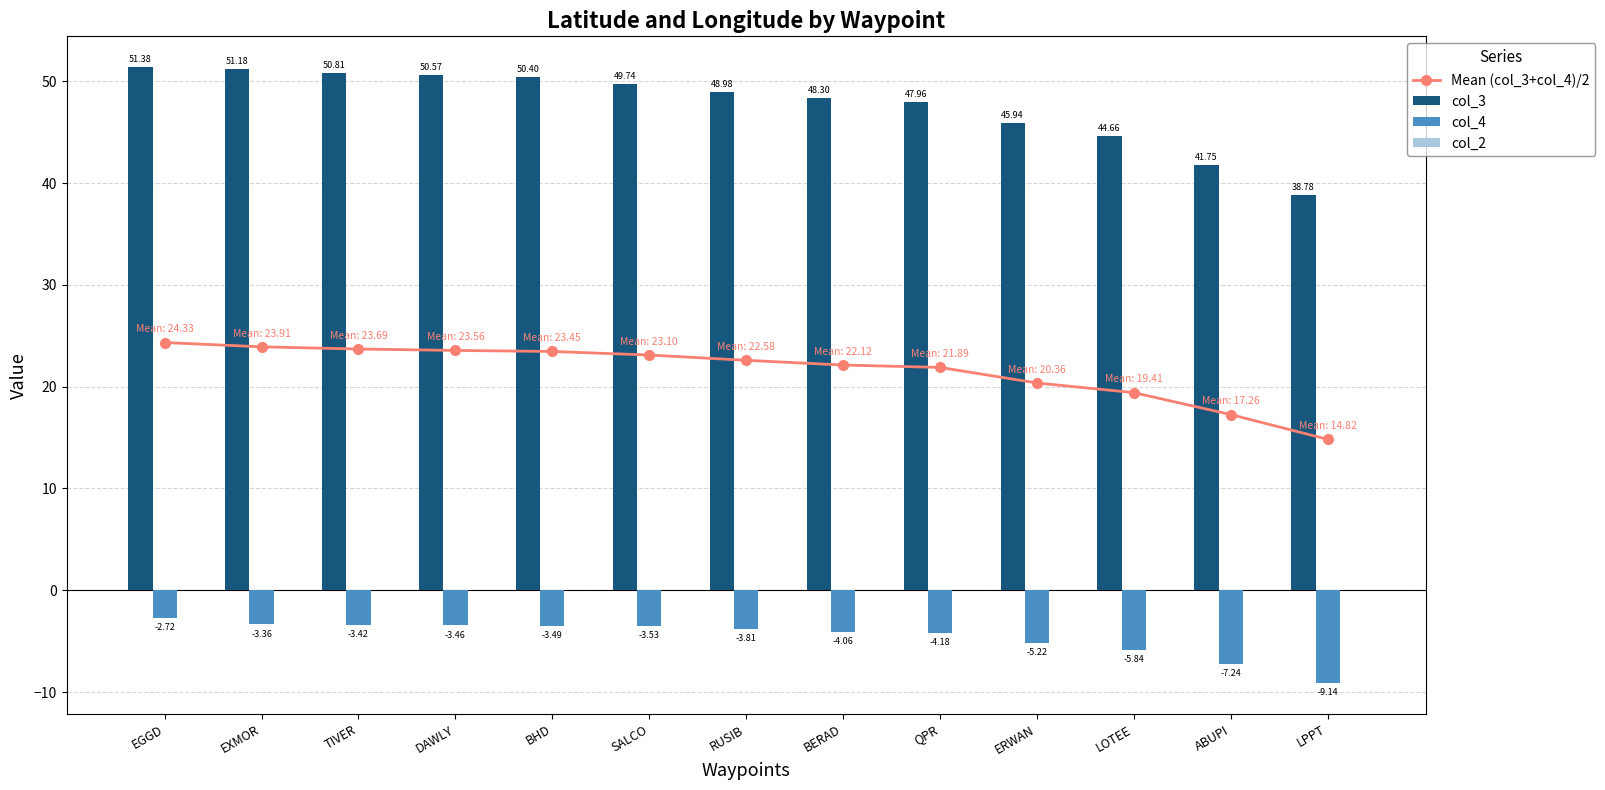

What is the sum of all col_3 values?

620.4